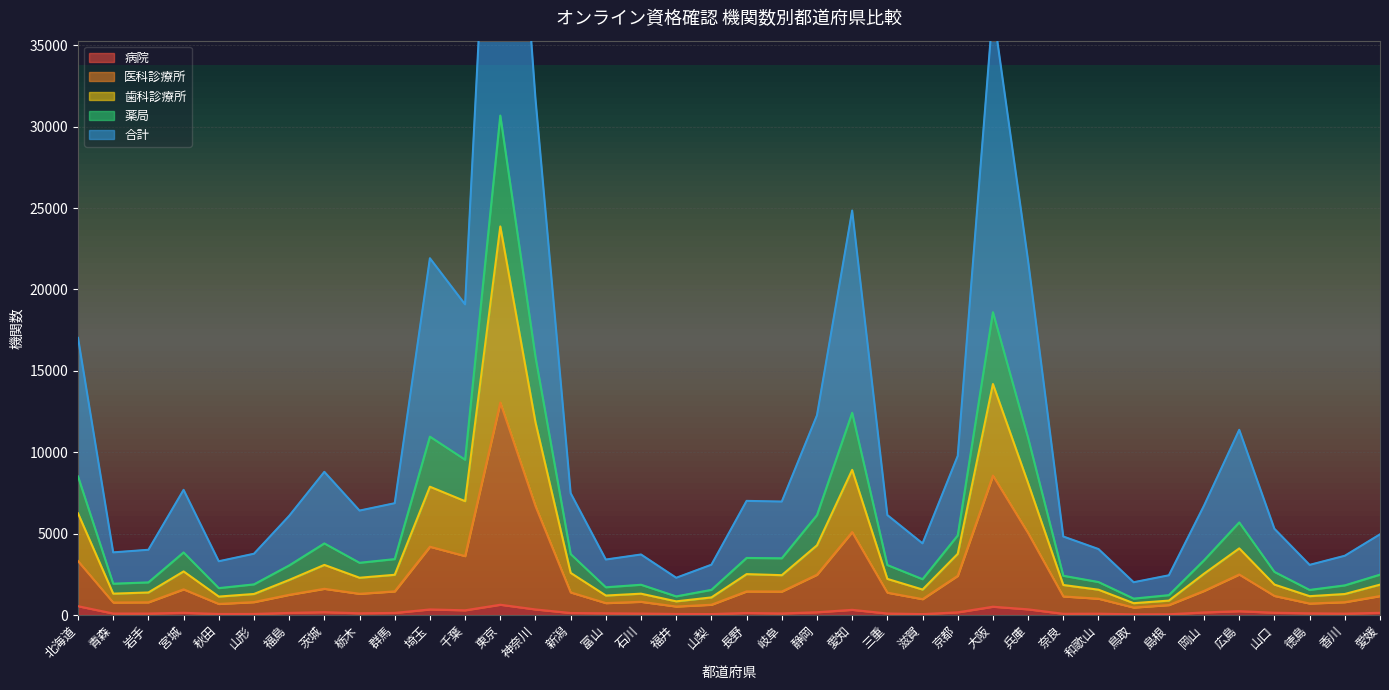

Reading left to right, transcribe all the data shown in this chart.

病院: 541	93	92	136	65	67	130	174	108	129	343	290	632	343	124	106	91	67	60	126	98	170	319	93	58	164	510	349	76	83	43	46	159	235	140	106	87	135
医科診療所: 3313	769	781	1577	681	793	1241	1611	1303	1452	4196	3620	13055	6690	1388	733	812	522	631	1449	1441	2476	5096	1373	974	2409	8568	5036	1141	1002	459	612	1481	2489	1173	706	789	1164
歯科診療所: 6245	1313	1385	2679	1133	1293	2155	3079	2290	2472	7883	6994	23872	11840	2588	1197	1311	840	1082	2513	2448	4284	8918	2219	1565	3760	14192	8102	1845	1555	728	886	2540	4094	1870	1158	1291	1866
薬局: 8514	1924	2004	3845	1651	1882	3045	4398	3208	3434	10959	9541	30684	15863	3743	1704	1859	1144	1545	3506	3485	6135	12425	3070	2200	4888	18603	10880	2411	2026	1007	1220	3362	5689	2649	1540	1820	2479
合計: 17028	3848	4008	7690	3302	3764	6090	8796	6416	6868	21918	19082	61368	31726	7486	3408	3718	2288	3090	7012	6970	12270	24850	6140	4400	9776	37206	21760	4822	4052	2014	2440	6724	11378	5298	3080	3640	4958